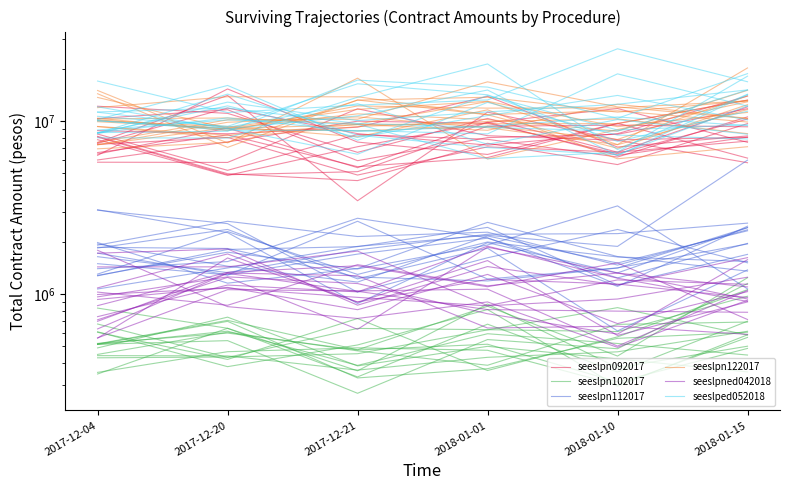

True or false: seeslpn122017 has more than 2 interior local peaks.

False